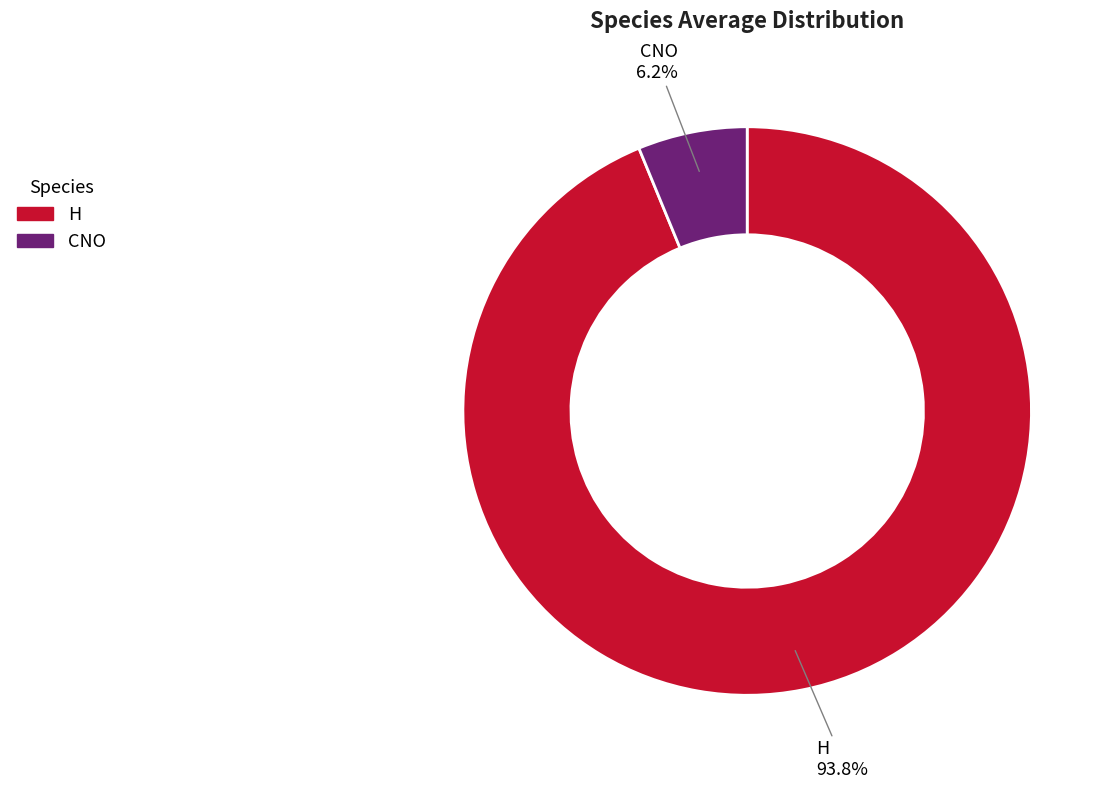

What is the total percentage of H and CNO?

100.0%